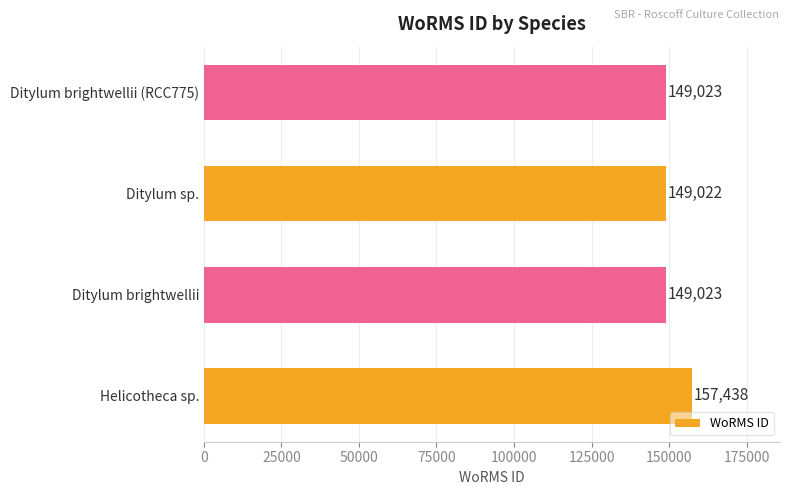

What is the approximate value at Ditylum sp.?

149022